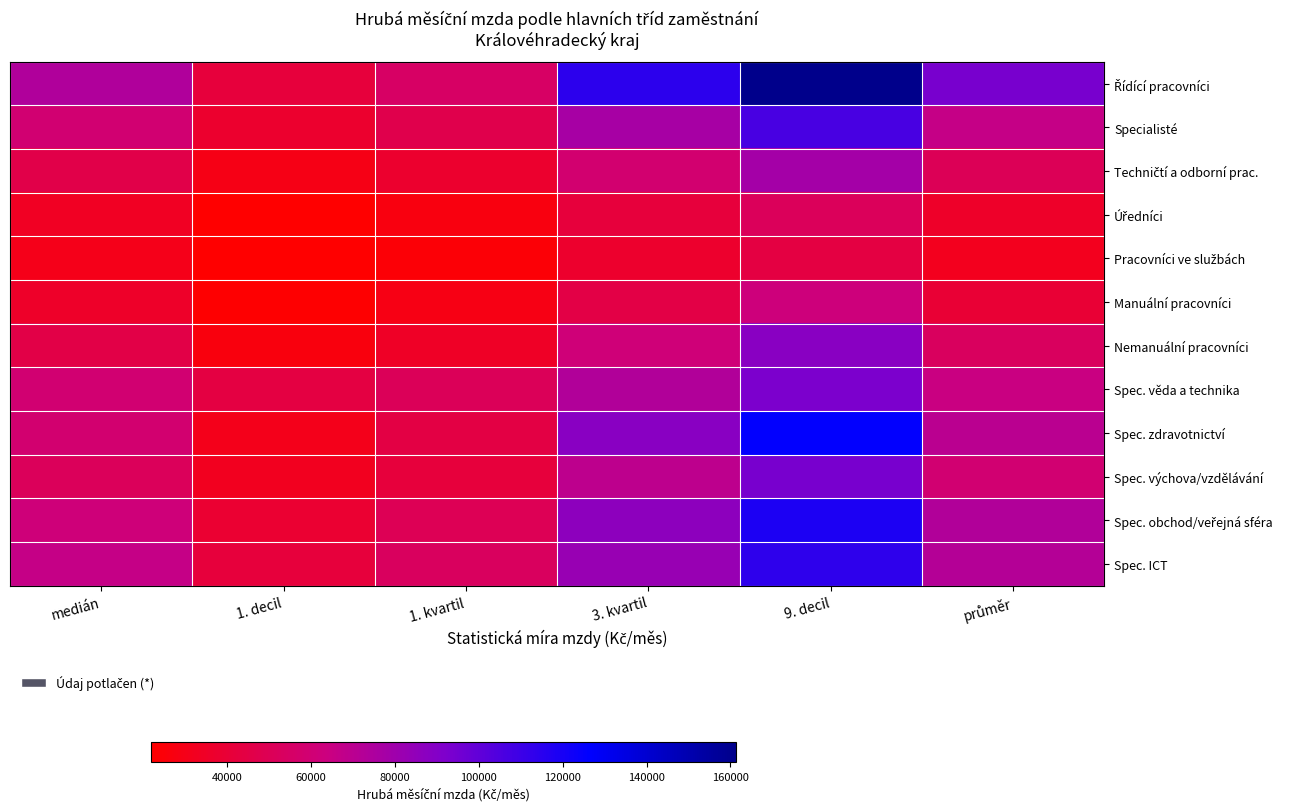

Rank the series at 3. kvartil from lowest to highest value.

Pracovníci ve službách, Úředníci, Manuální pracovníci, Techničtí a odborní prac., Nemanuální pracovníci, Spec. výchova/vzdělávání, Spec. věda a technika, Specialisté, Spec. ICT, Spec. obchod/veřejná sféra, Spec. zdravotnictví, Řídící pracovníci